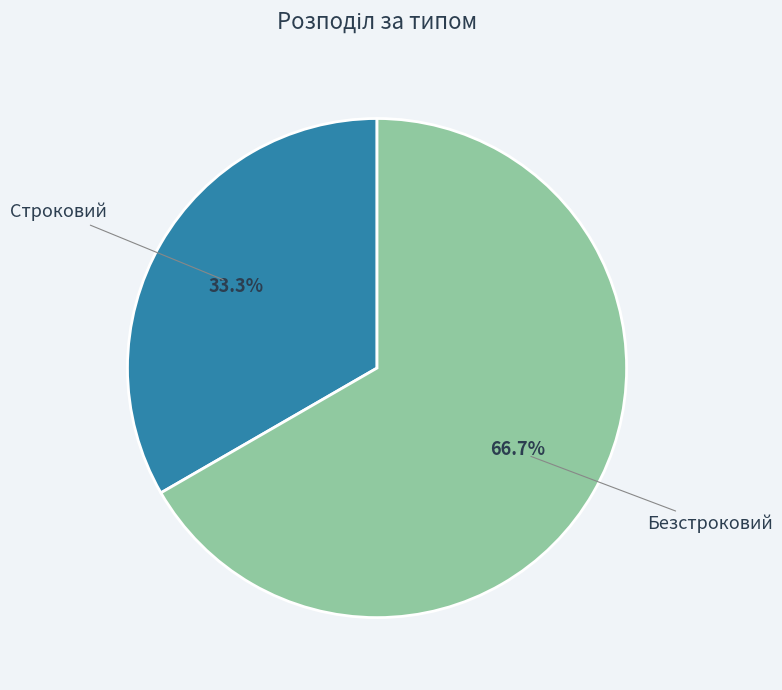

Is there any slice that represents more than half of the pie?

Yes